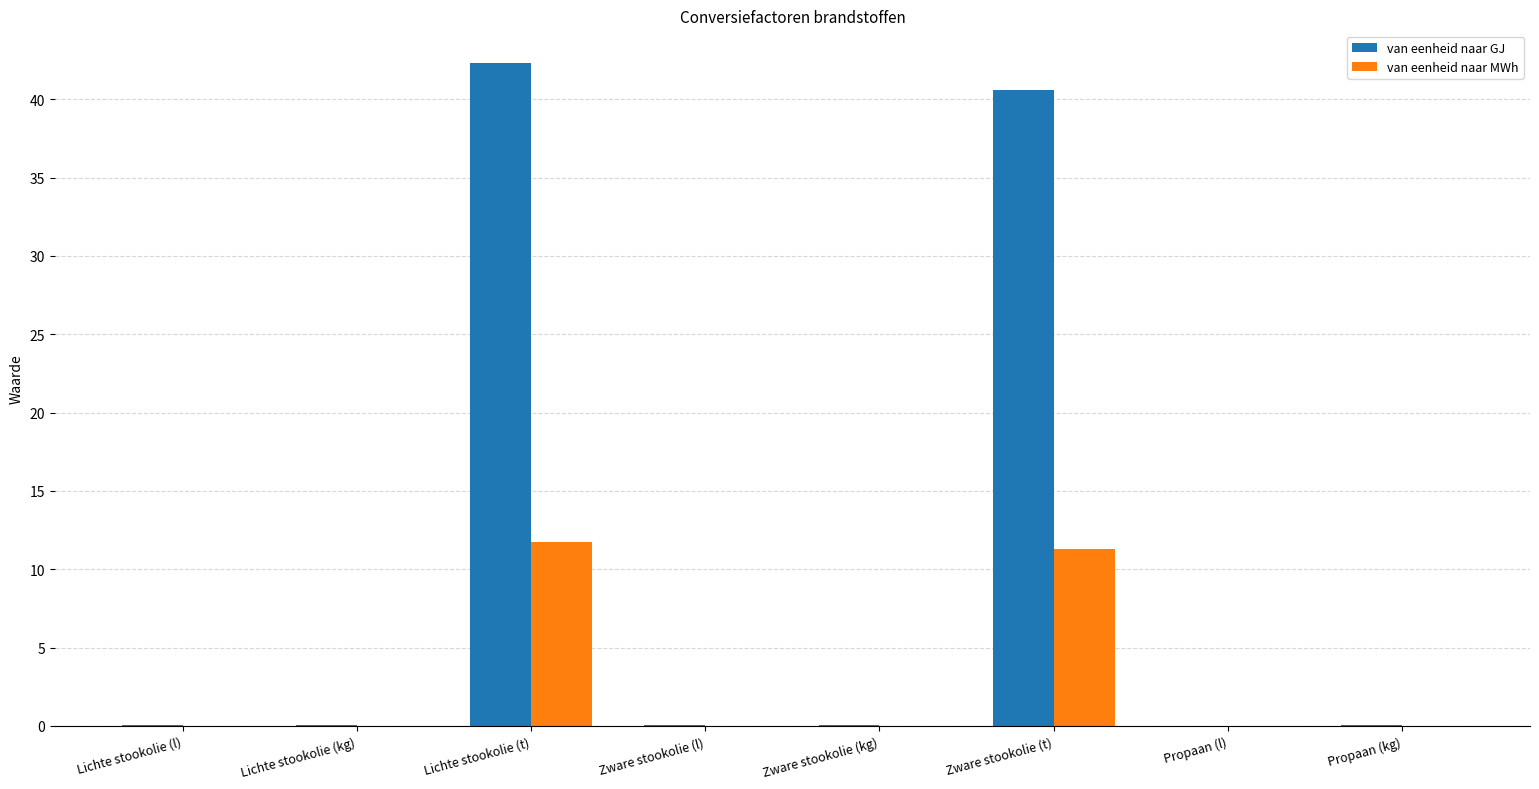

Which series has the largest total across all categories?

van eenheid naar GJ